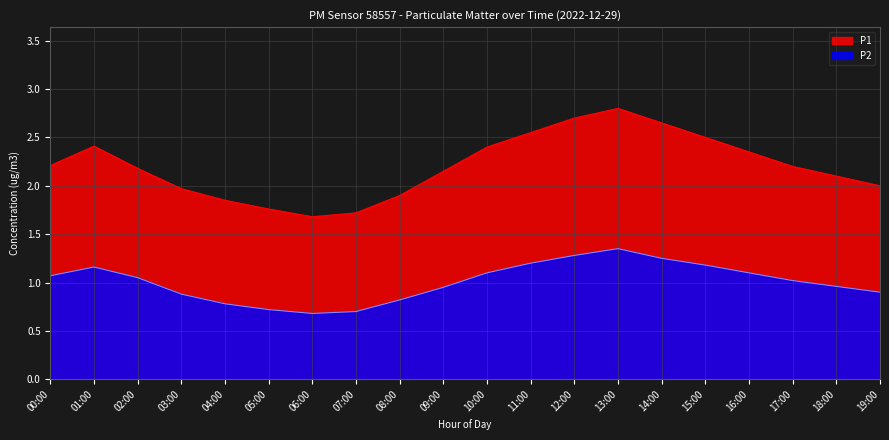

True or false: P1 and P2 cross at least once.

False